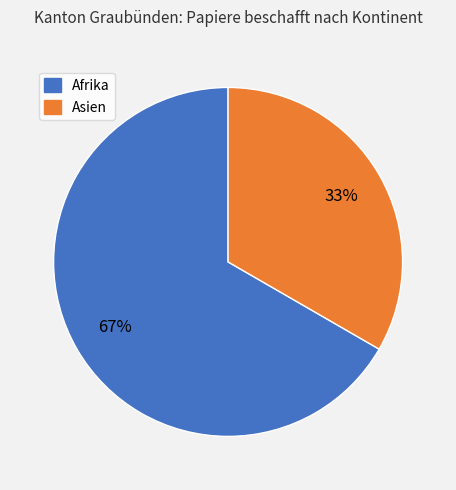

True or false: Afrika accounts for 74% of the total.

False